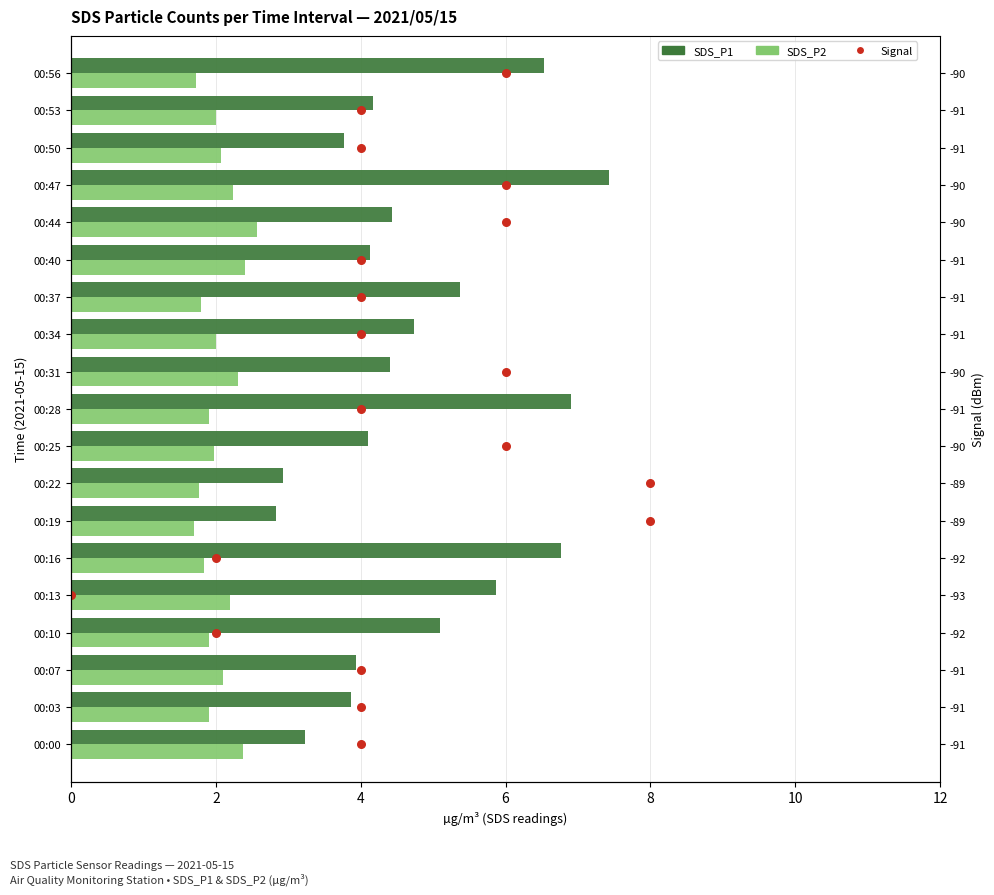

Which series has the widest spread of Y values?

Signal